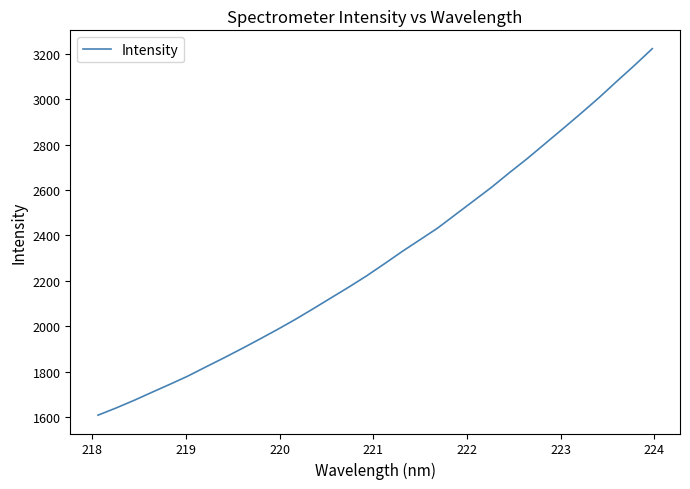

What is the difference between the maximum and minimum values?

1612.9